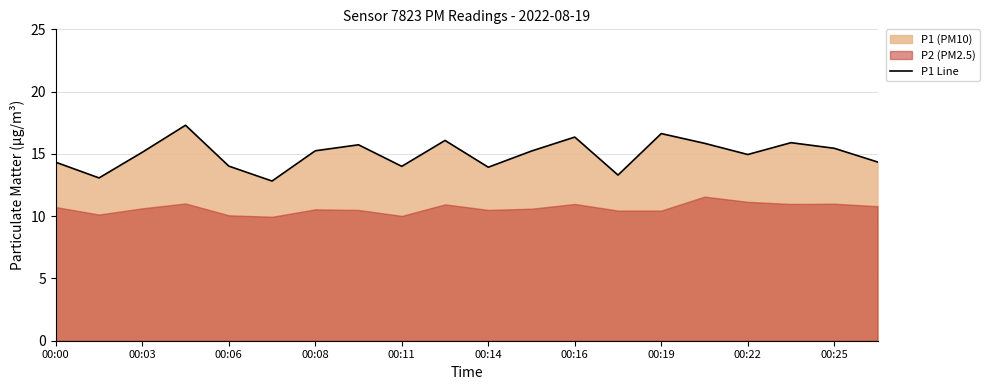

The chart shows a value of 15.9 at 17. True or false?

True